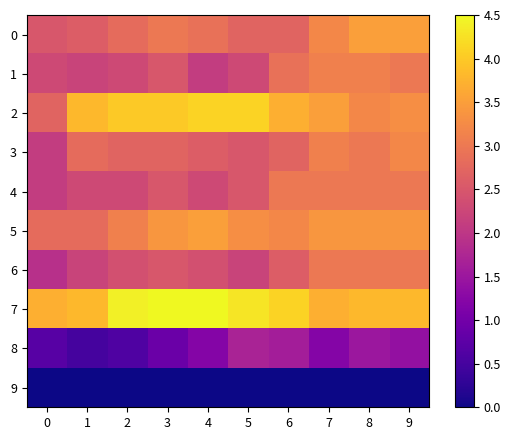

At how many categories does at least one series exceed 1?

10